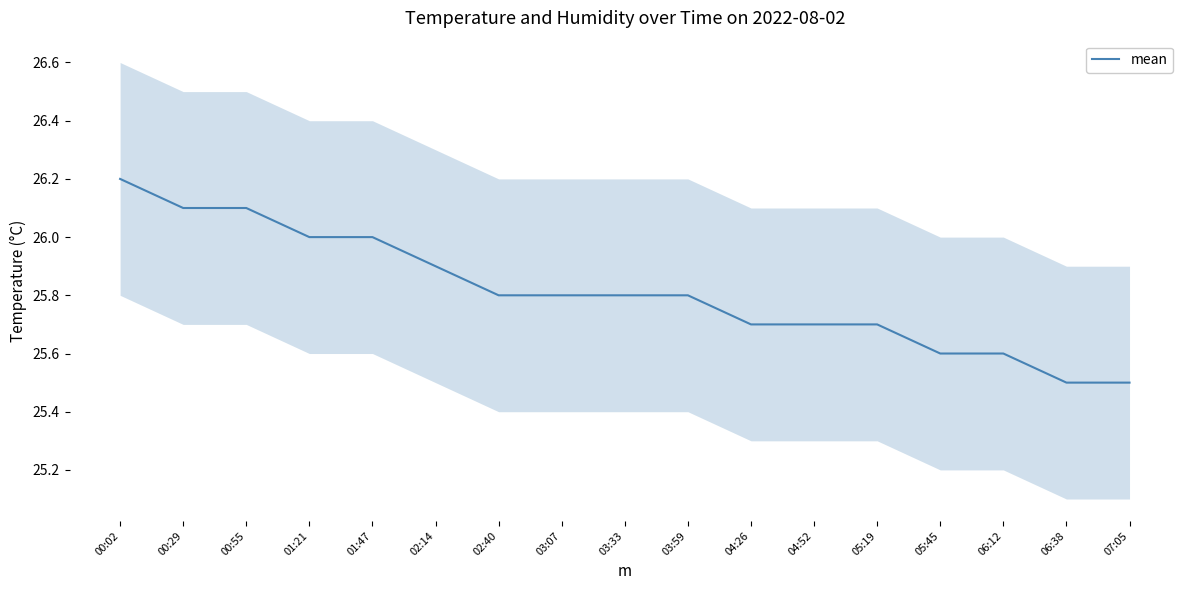

Is it true that the value at 04:26 is 6.5?

False